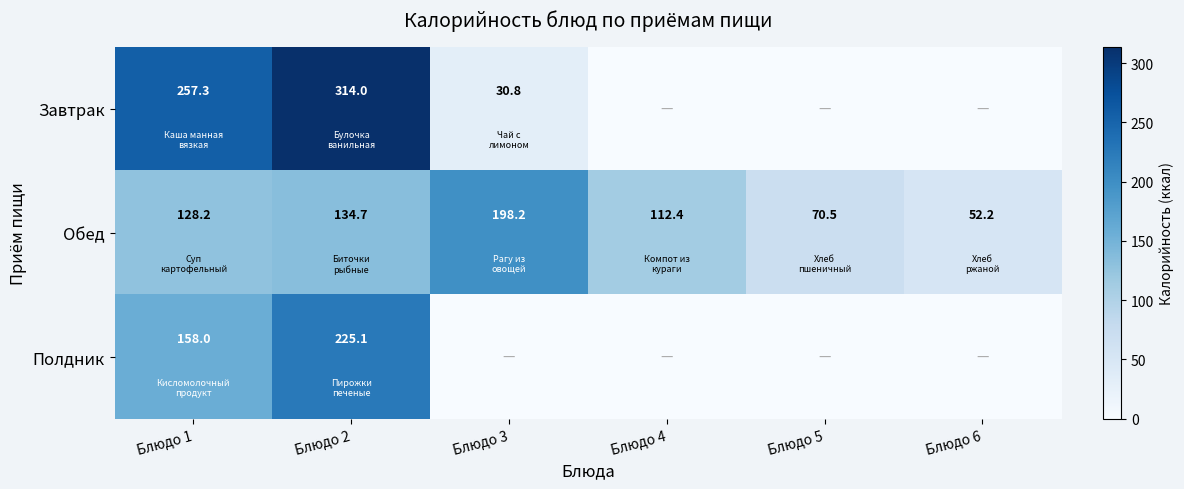

What is the difference between the maximum and second lowest values in the Обед series?

127.7